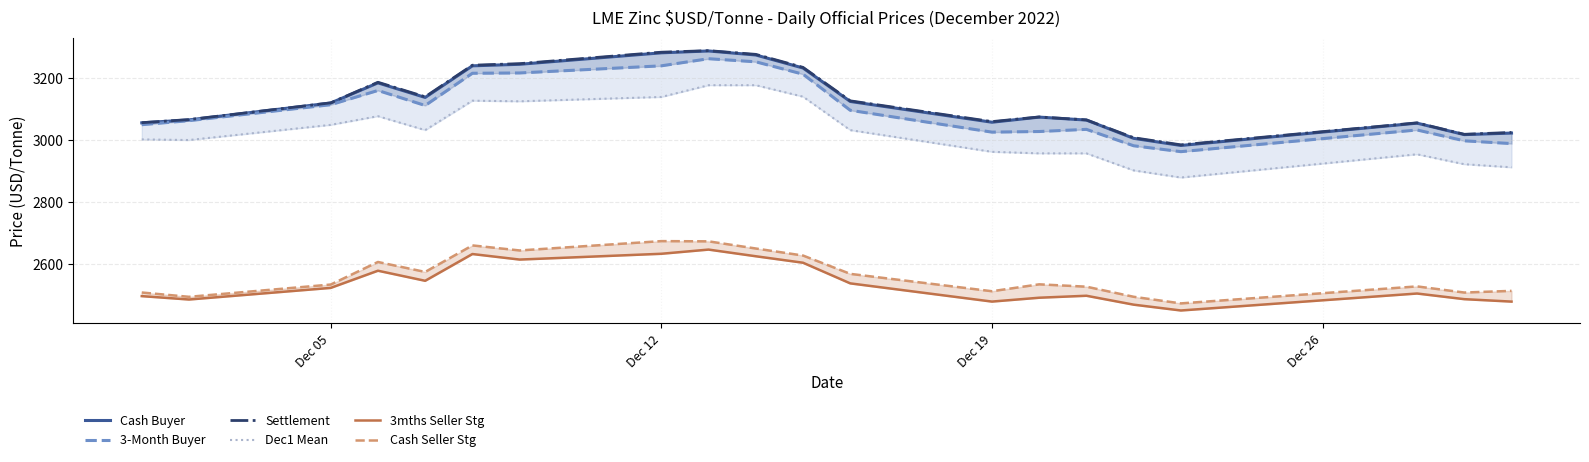

Which series has the largest total across all categories?

Settlement